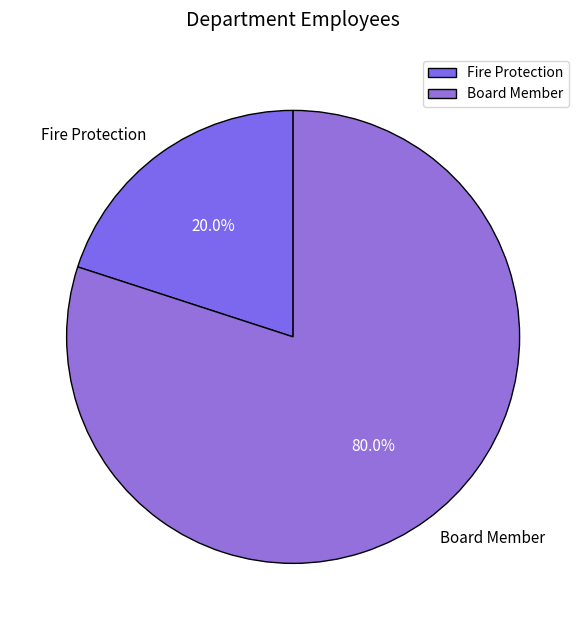

The Board Member slice represents 67% of the pie. True or false?

False